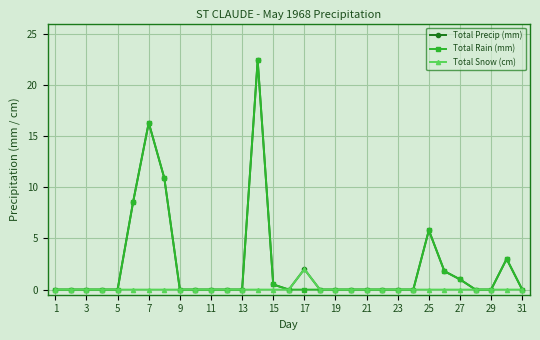

What is the maximum value for Total Precip (mm)?

22.4